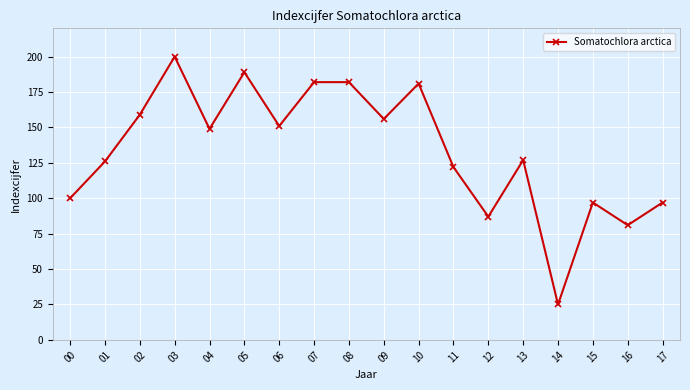

How many distinct data groups are displayed?

1